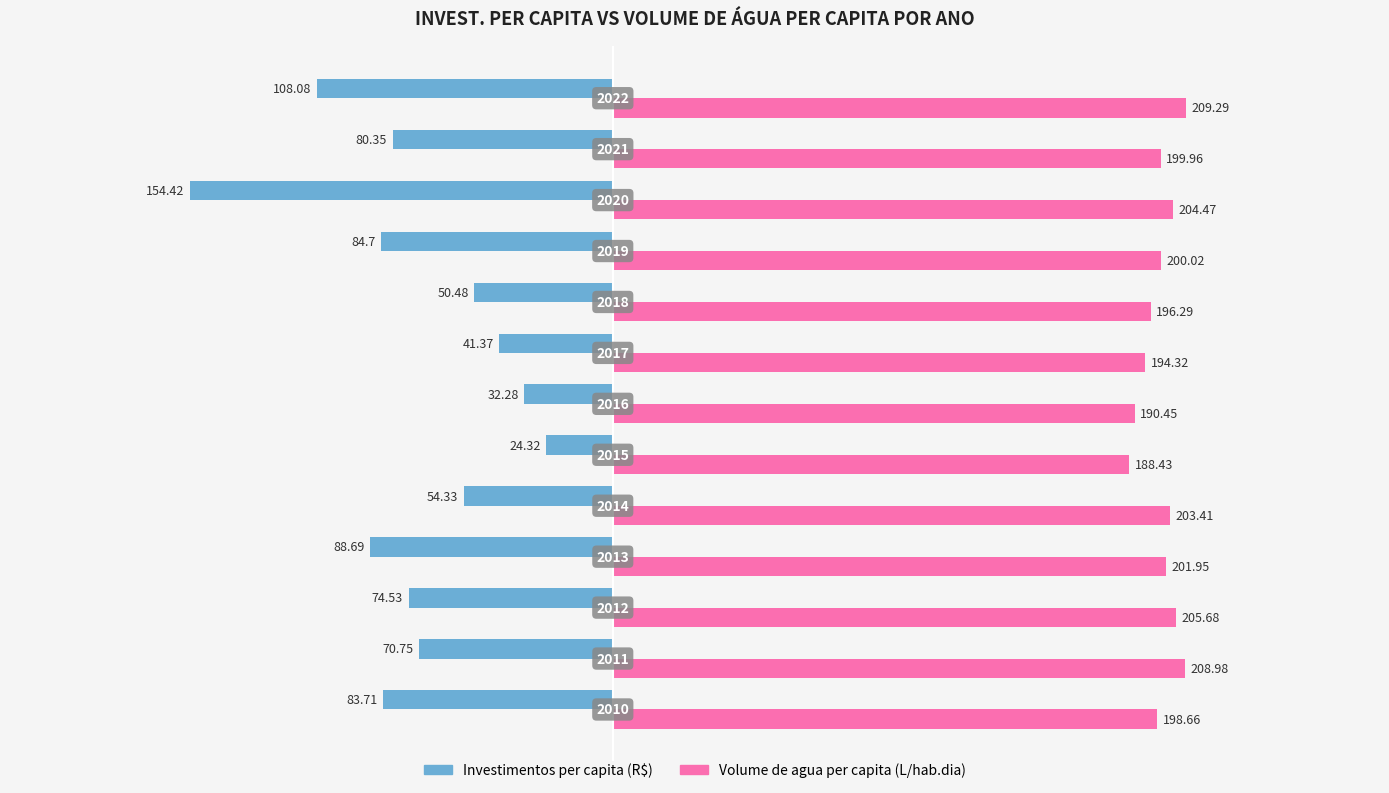

Which series has the widest spread of values?

Investimentos per capita (R$)